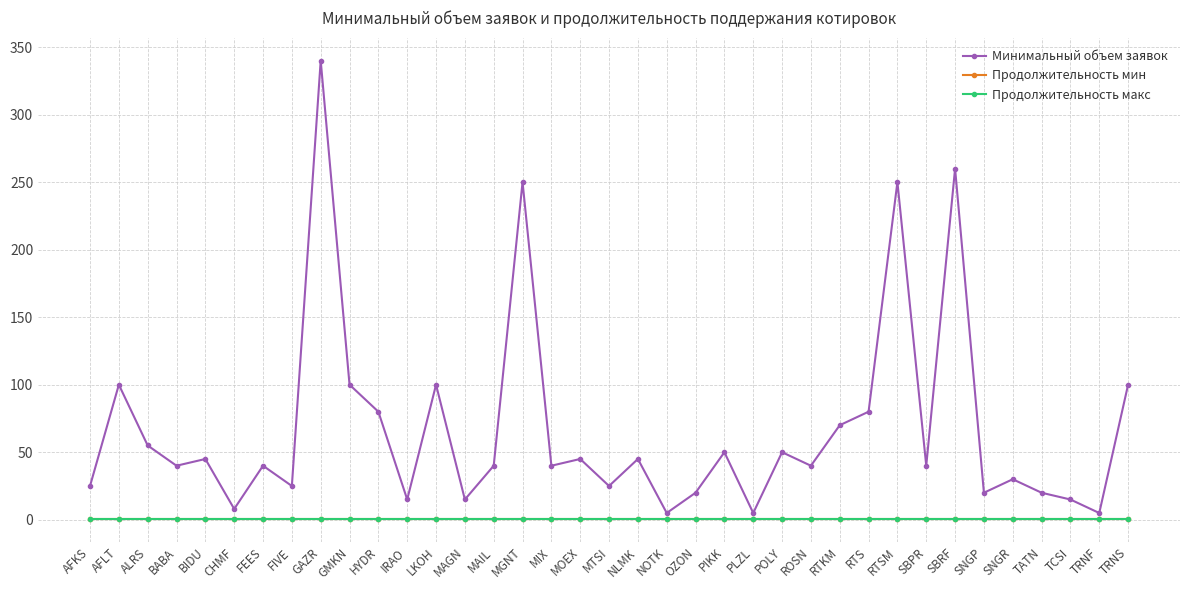

What are all the series names shown in the legend?

Минимальный объем заявок, Продолжительность мин, Продолжительность макс